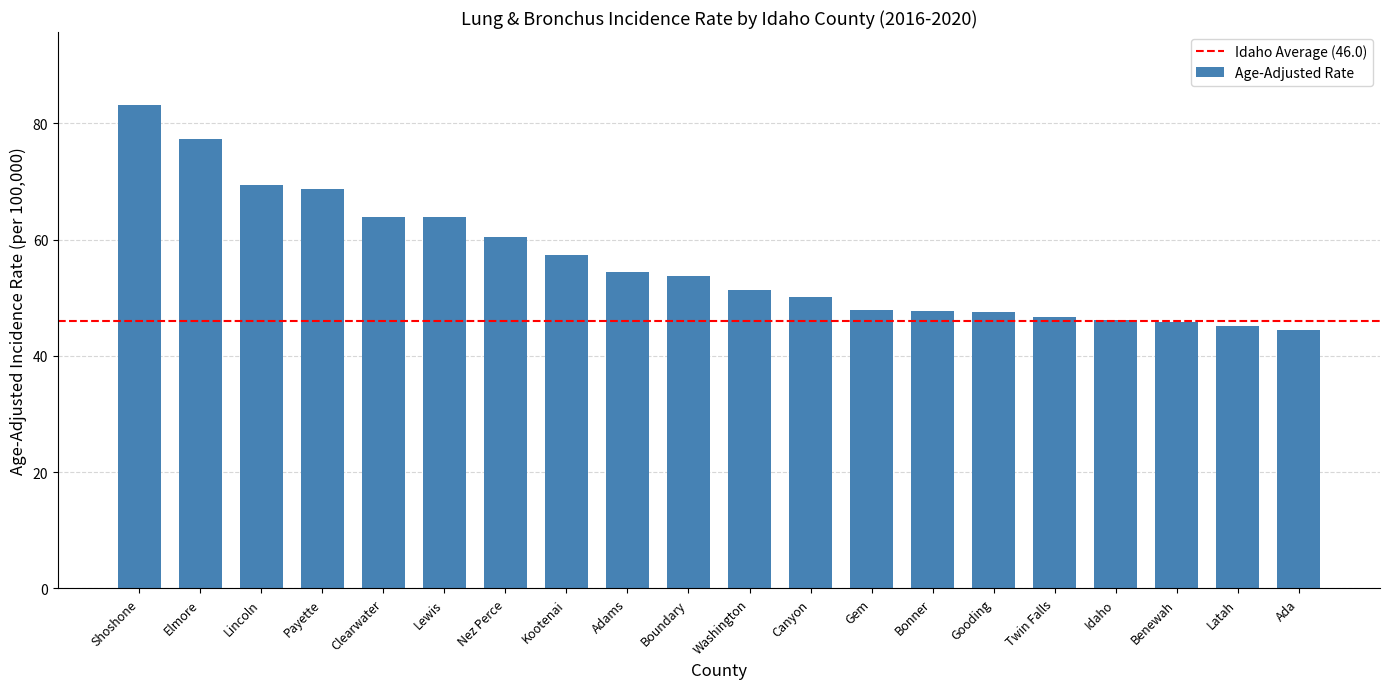

Where does the data first go above 53?

Shoshone